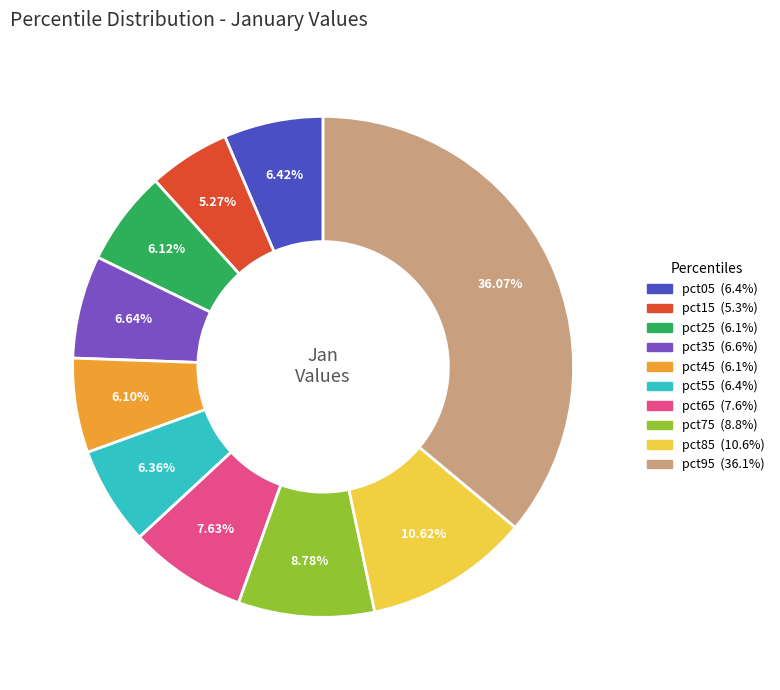

True or false: pct35 accounts for 7% of the total.

True